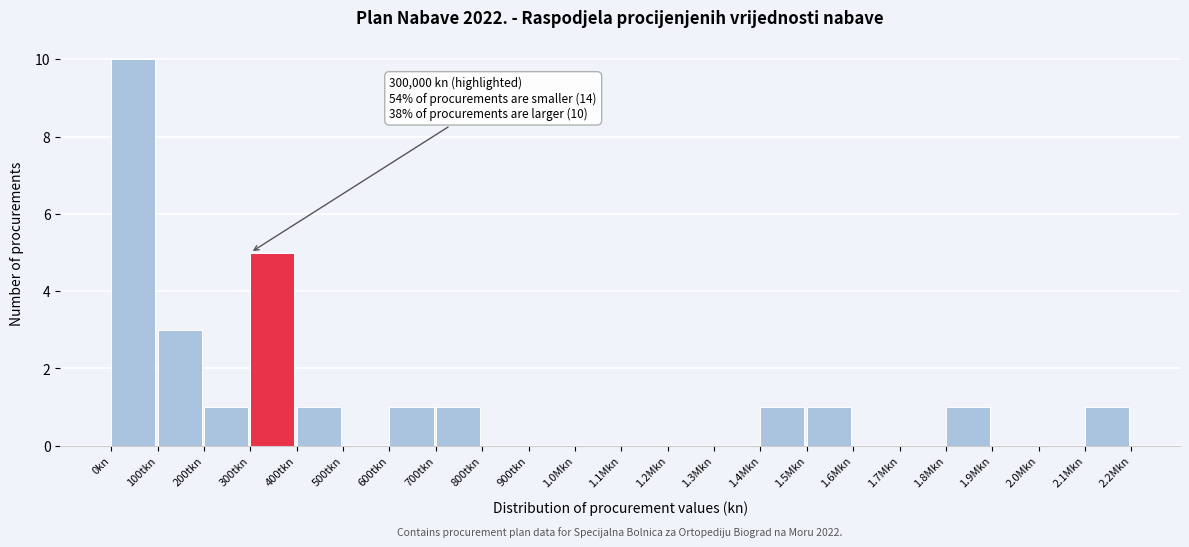

What is the greatest value displayed?

10